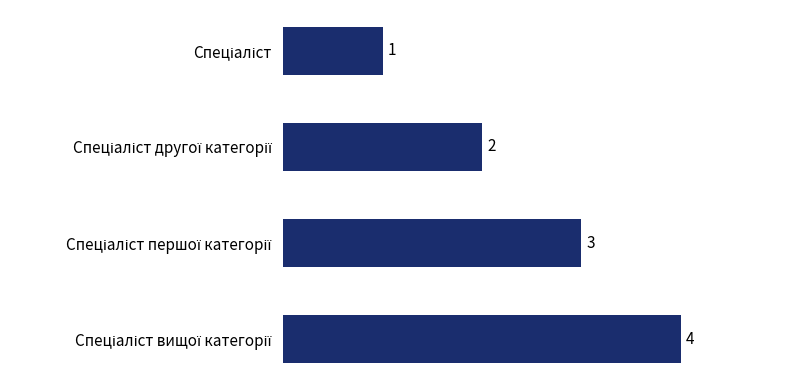

What is the value of the 4th bar from the top?

4